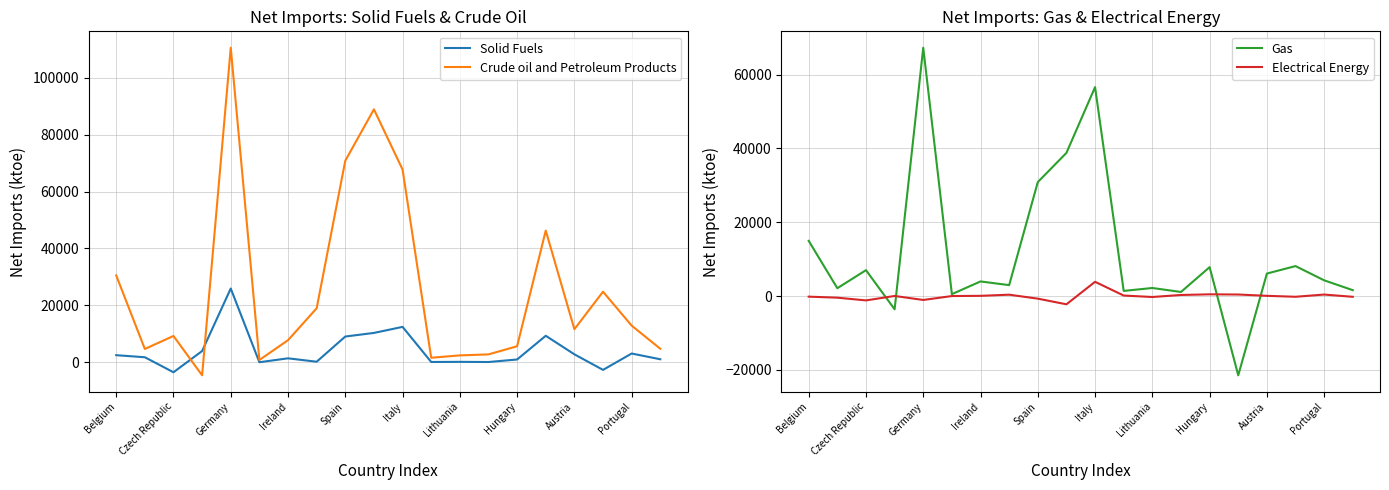

How many values in Crude oil and Petroleum Products are above zero?

19